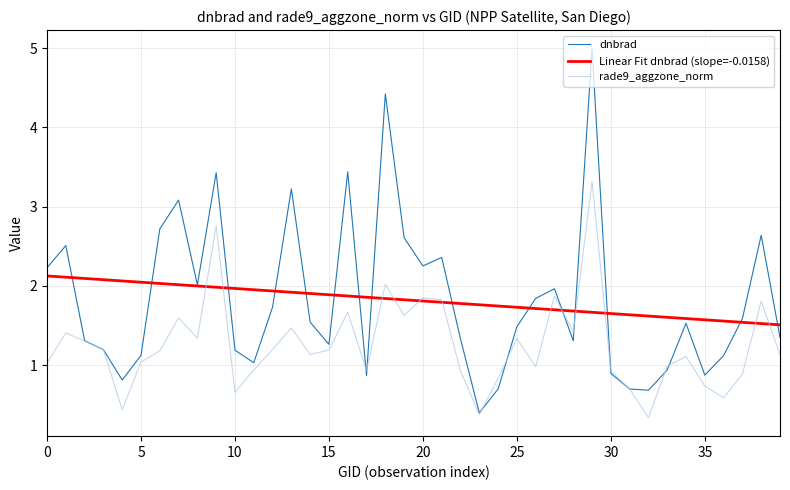

In dnbrad, how many points are higher than both neighbors (excluding endpoints)?

11